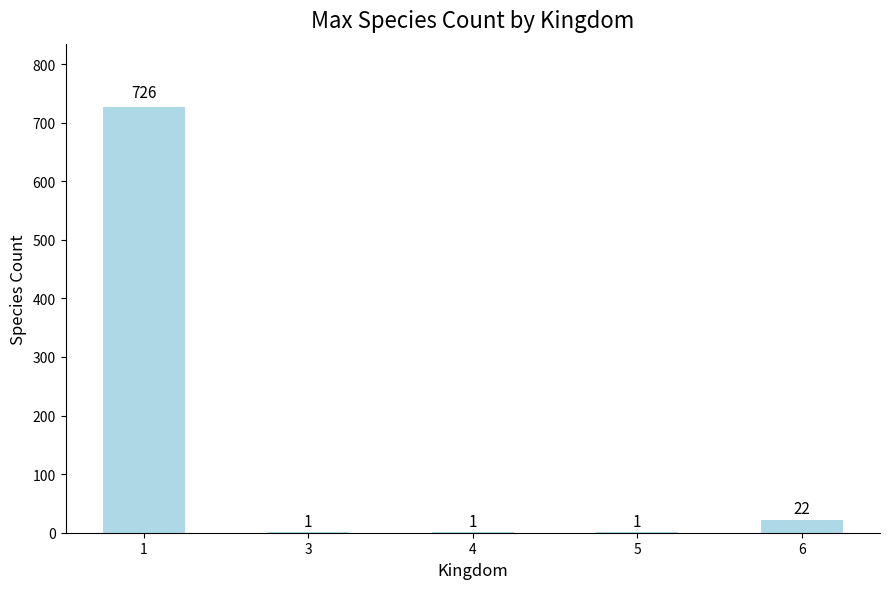

Reading left to right, transcribe all the data shown in this chart.

726	1	1	1	22